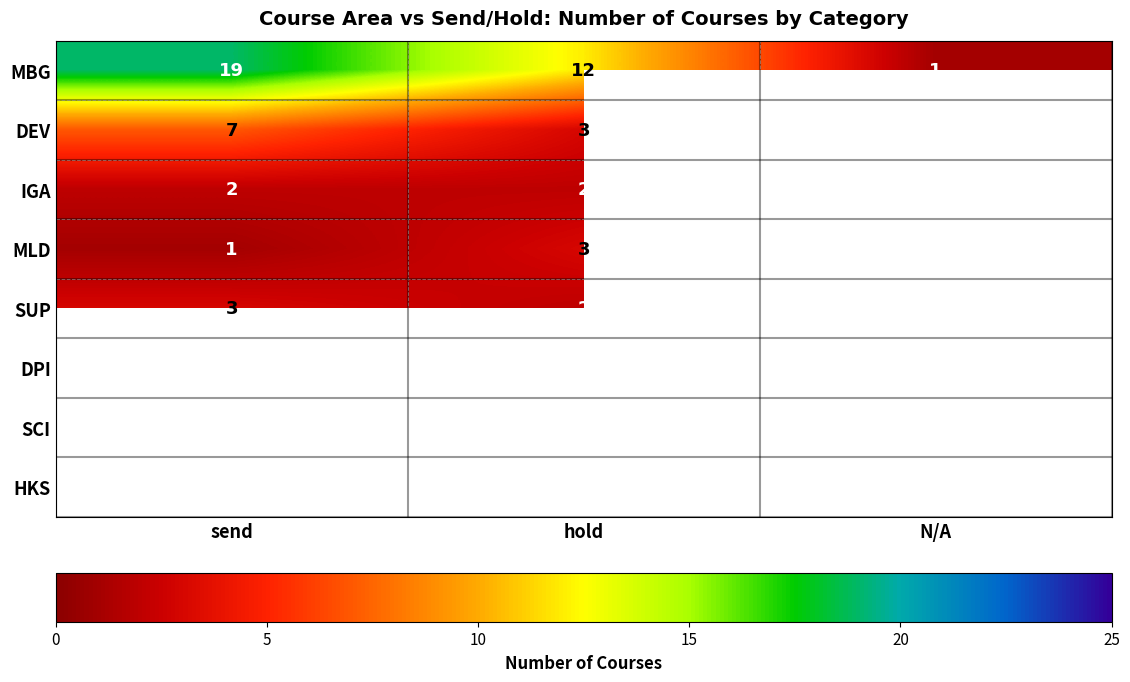

True or false: MBG has a value of 29.6 at send.

False